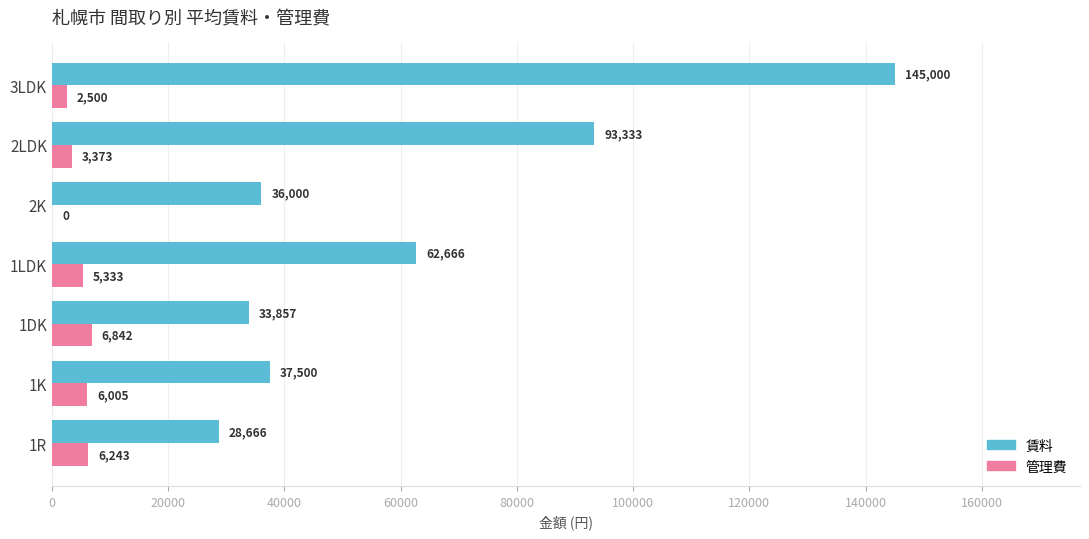

How many series are shown in this chart?

2